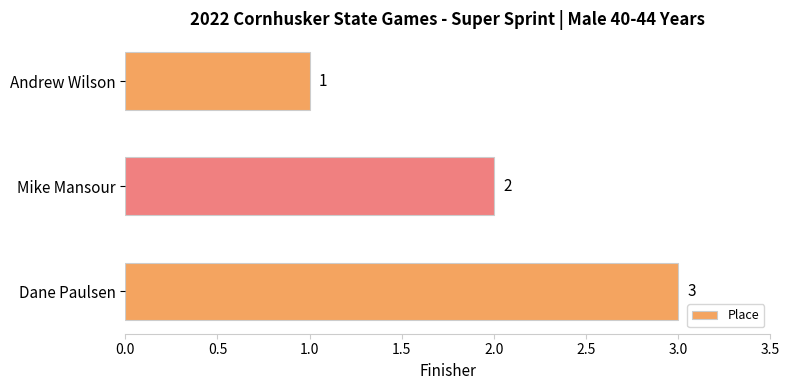

Count the values in the range 1 to 3.

3